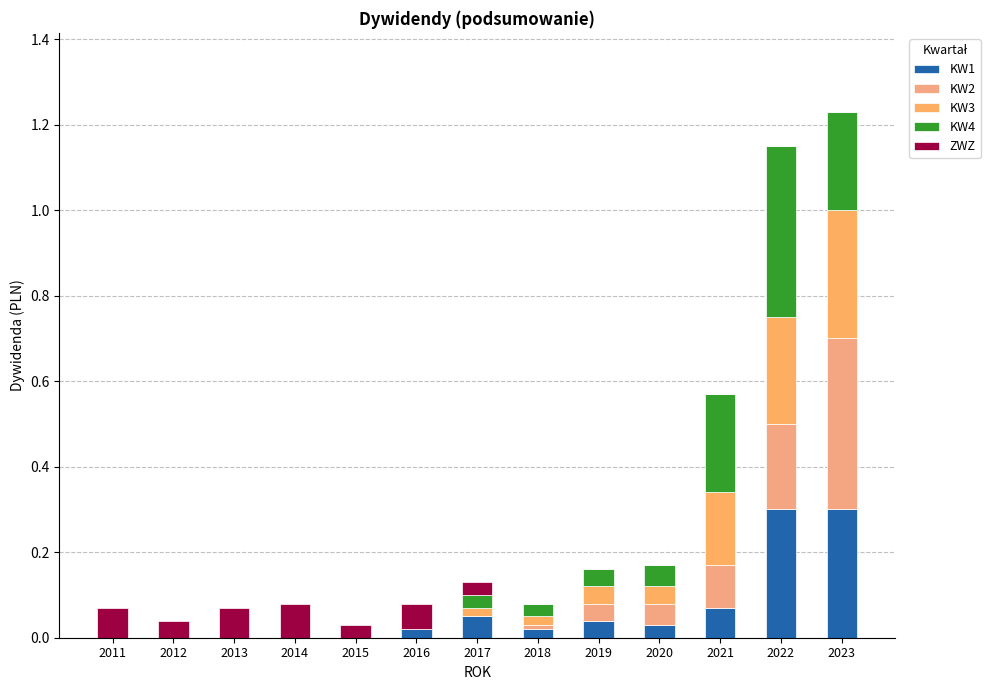

The value of KW2 at 2017 is -0.3. True or false?

False